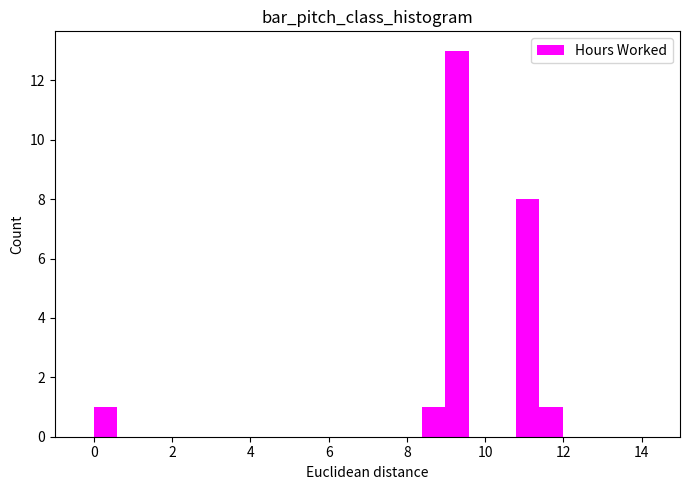

Read against the x-axis, roughly where is the centre of the tallest bar?

9.2